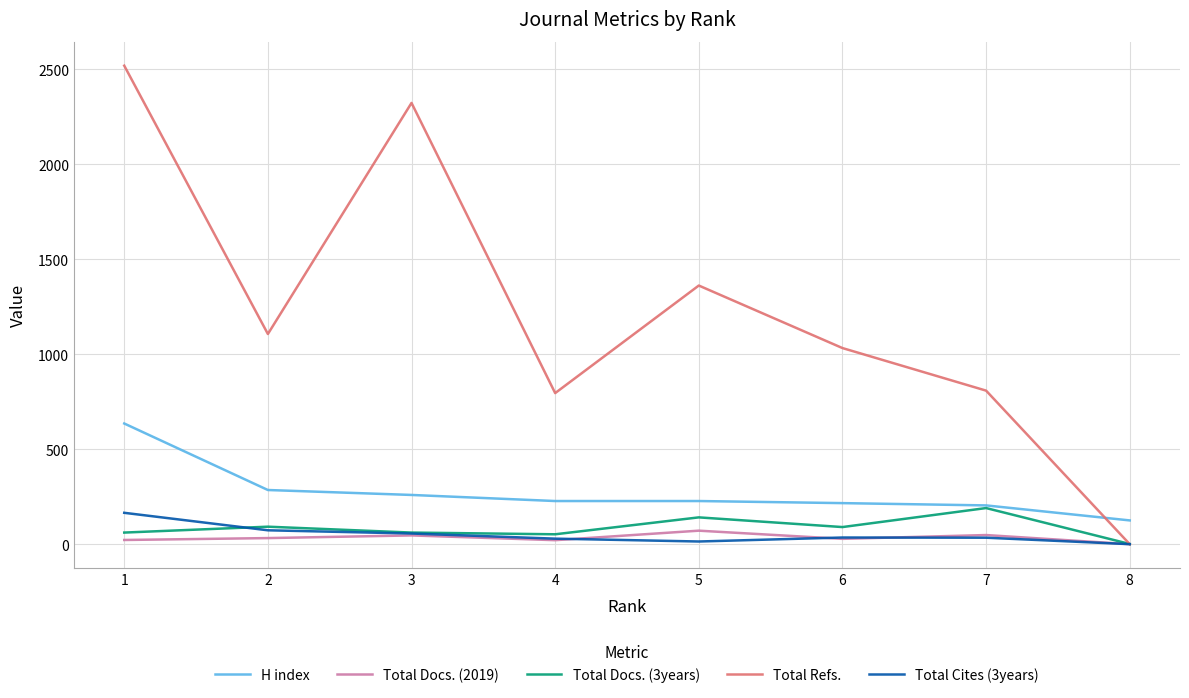

In Total Docs. (3years), how many points are higher than both neighbors (excluding endpoints)?

3